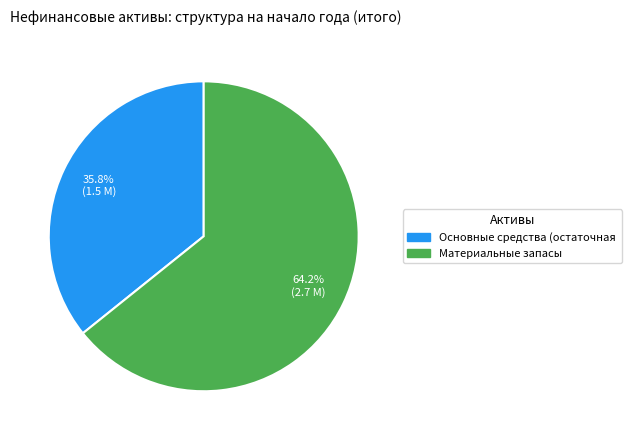

Is there any slice that represents more than half of the pie?

Yes